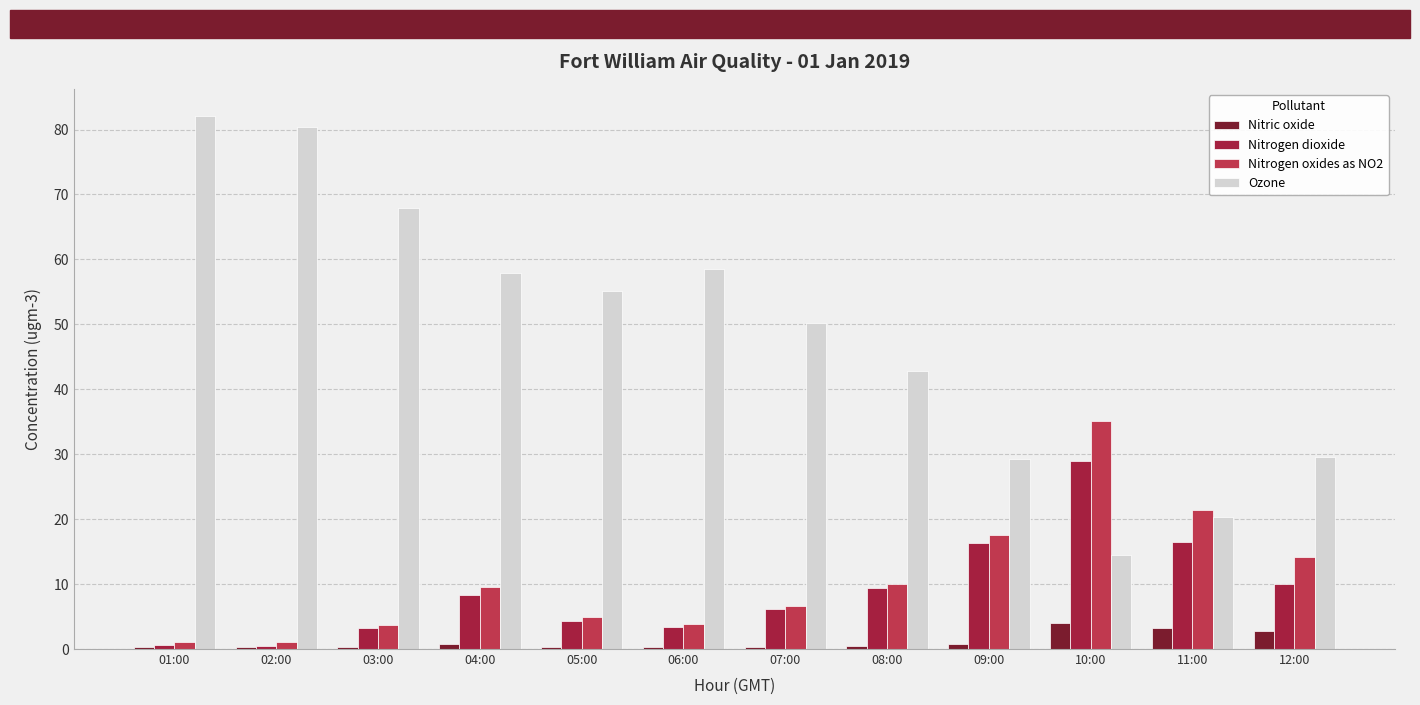

True or false: Nitrogen dioxide has a value of 16.5 at 11:00.

True